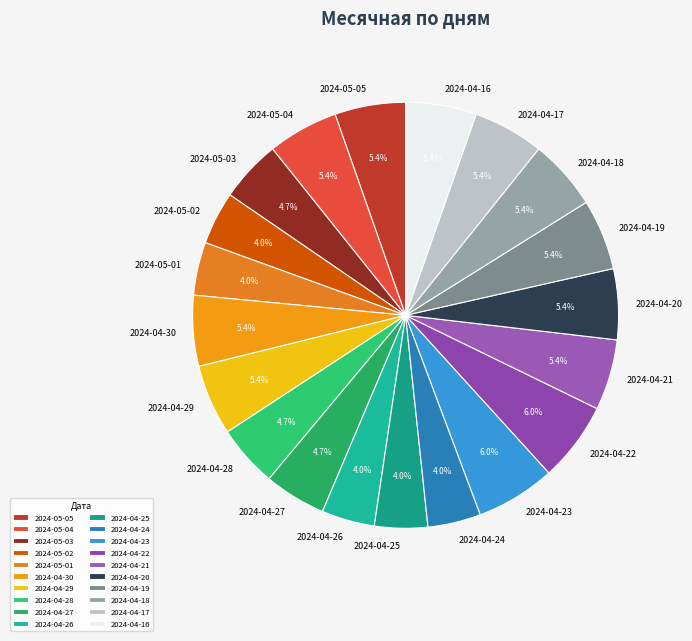

What is the ratio of the value at 2024-04-23 to the value at 2024-05-03?

1.3